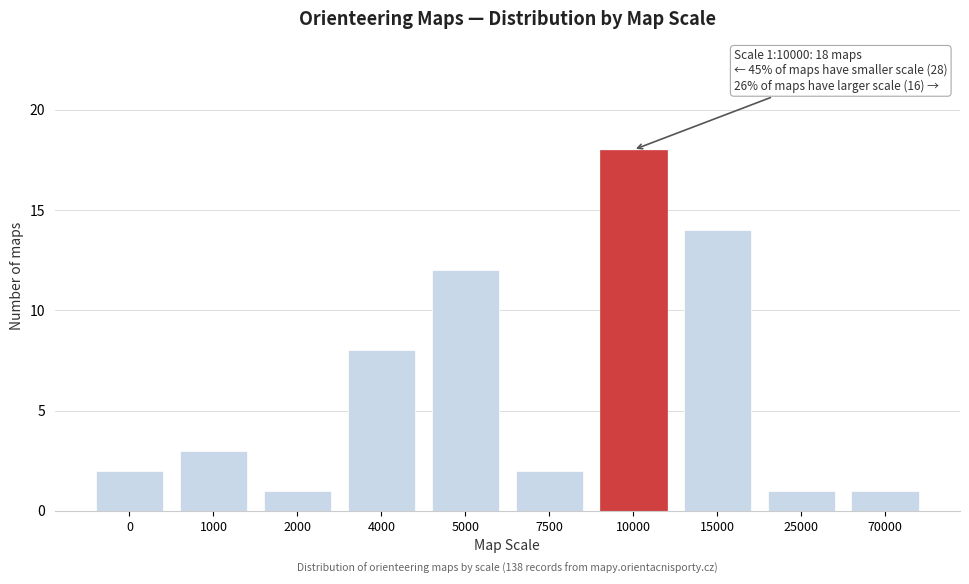

Reading left to right, transcribe all the data shown in this chart.

0=2	1000=3	2000=1	4000=8	5000=12	7500=2	10000=18	15000=14	25000=1	70000=1